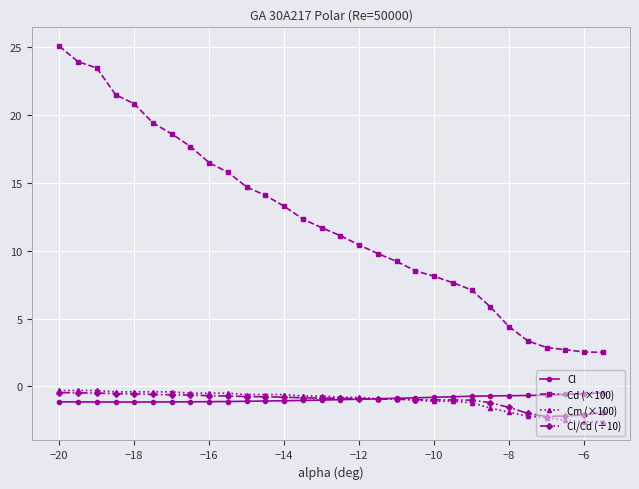

What is the value of the Cl/Cd (÷10) point at the 15th from the left?

-0.9